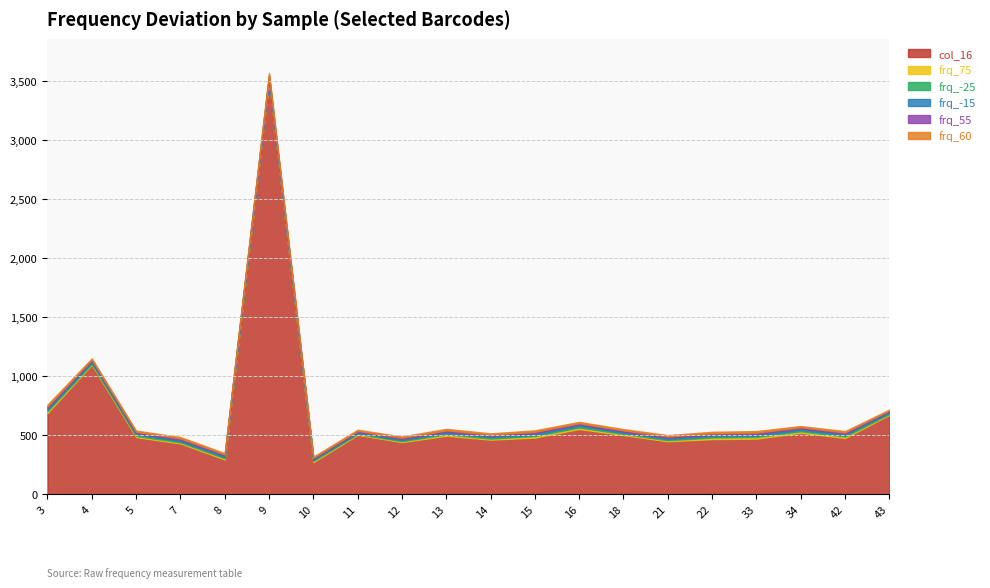

Between NoBarCode-2017083002-1-12 and NoBarCode-2017083002-1-16, which is larger?

NoBarCode-2017083002-1-16